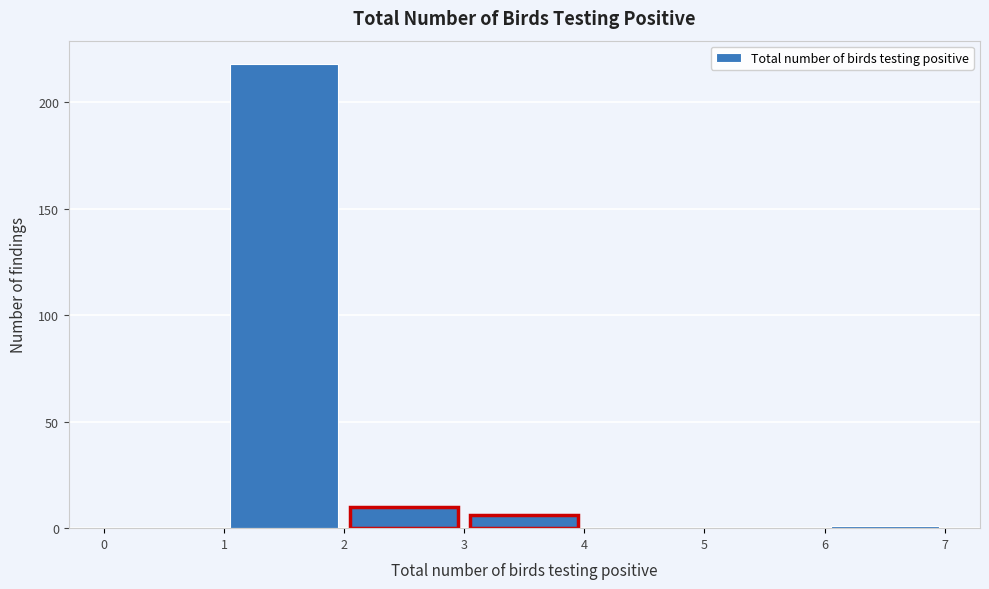

What is the height of the bar covering 2 to 3 on the x-axis? The values are not printed on the chart, so give them approximately, as read against the axis.

10